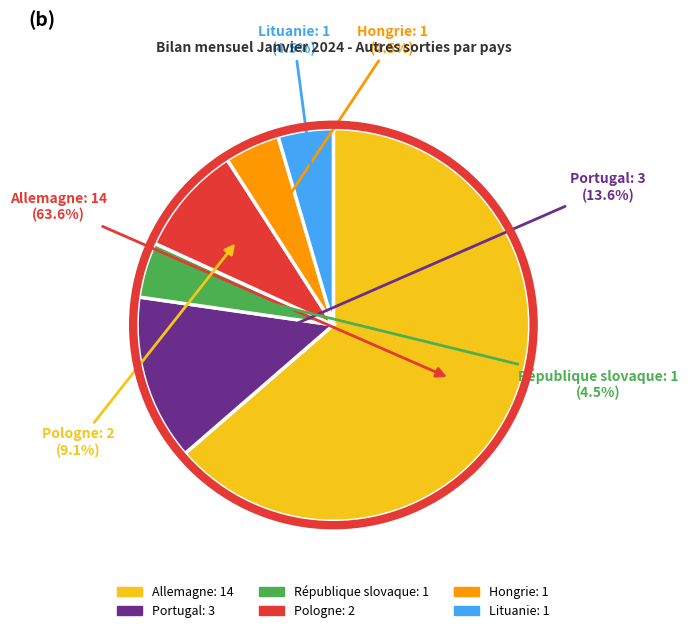

What is the majority slice?

Allemagne